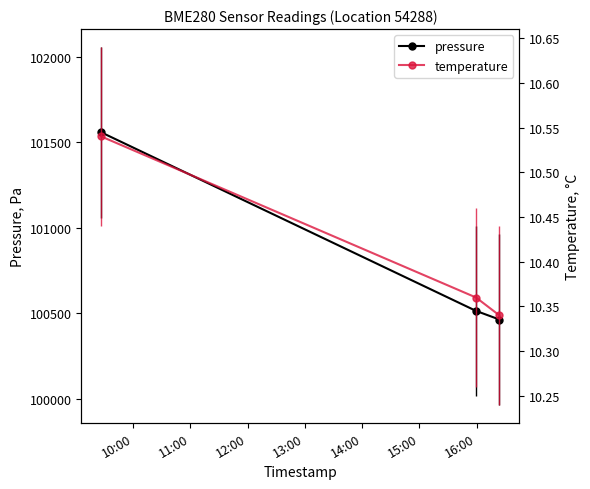

How many lines are shown in the chart?

2